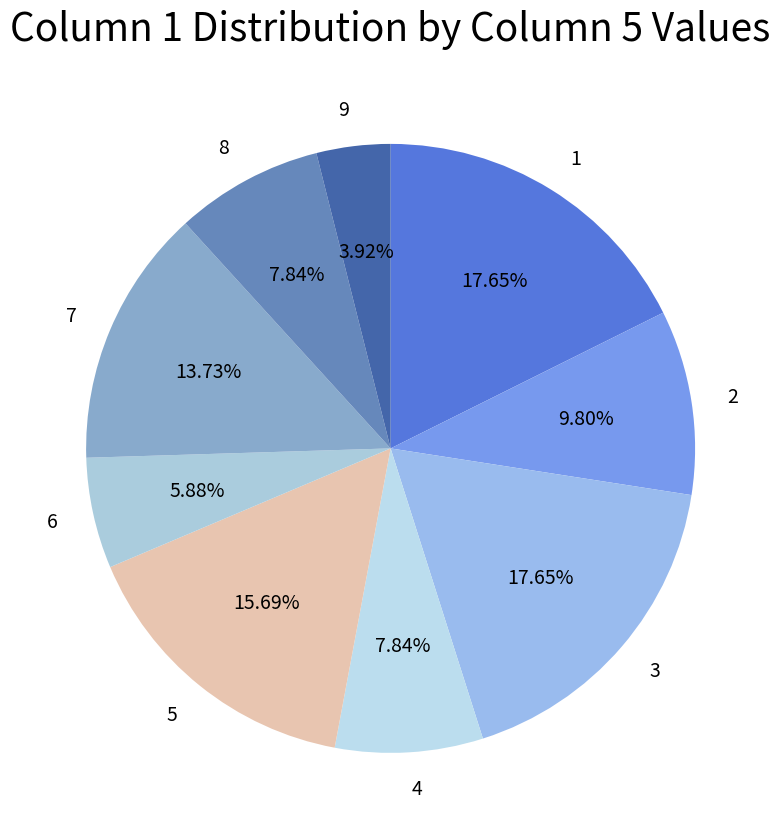

True or false: 6 accounts for 13% of the total.

False